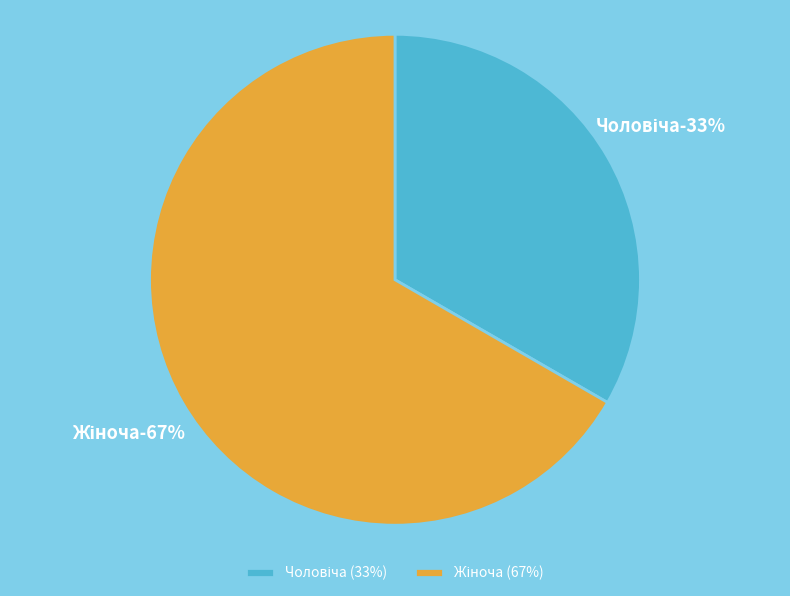

Between Жіноча and Чоловіча, which is larger?

Жіноча